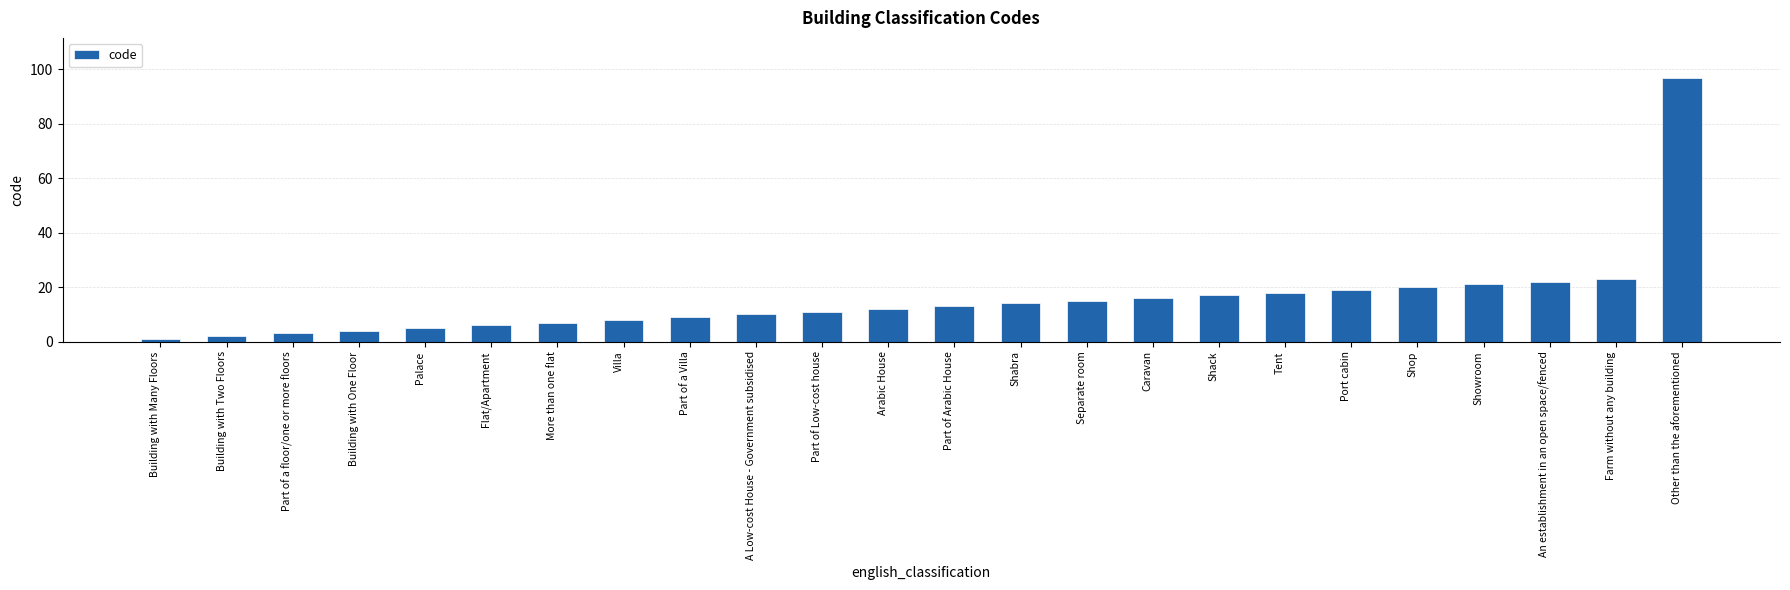

Reading left to right, what are all the values shown in this chart?

1	2	3	4	5	6	7	8	9	10	11	12	13	14	15	16	17	18	19	20	21	22	23	97